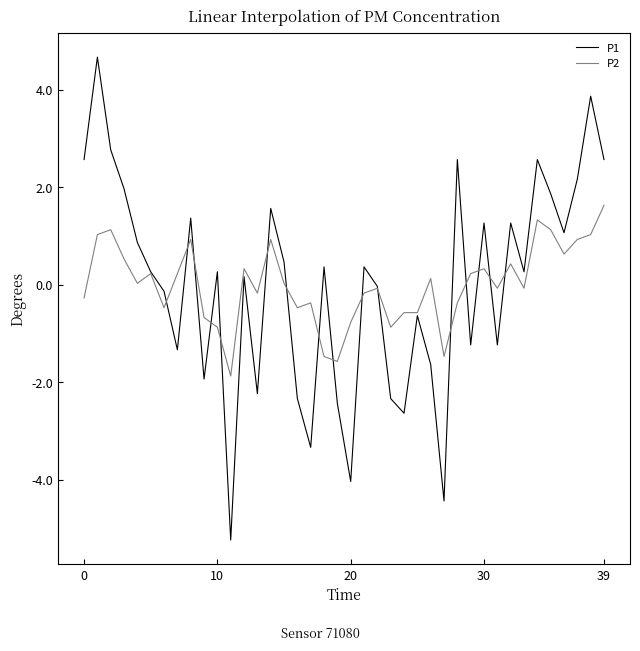

How many categories are shown in the chart?

40